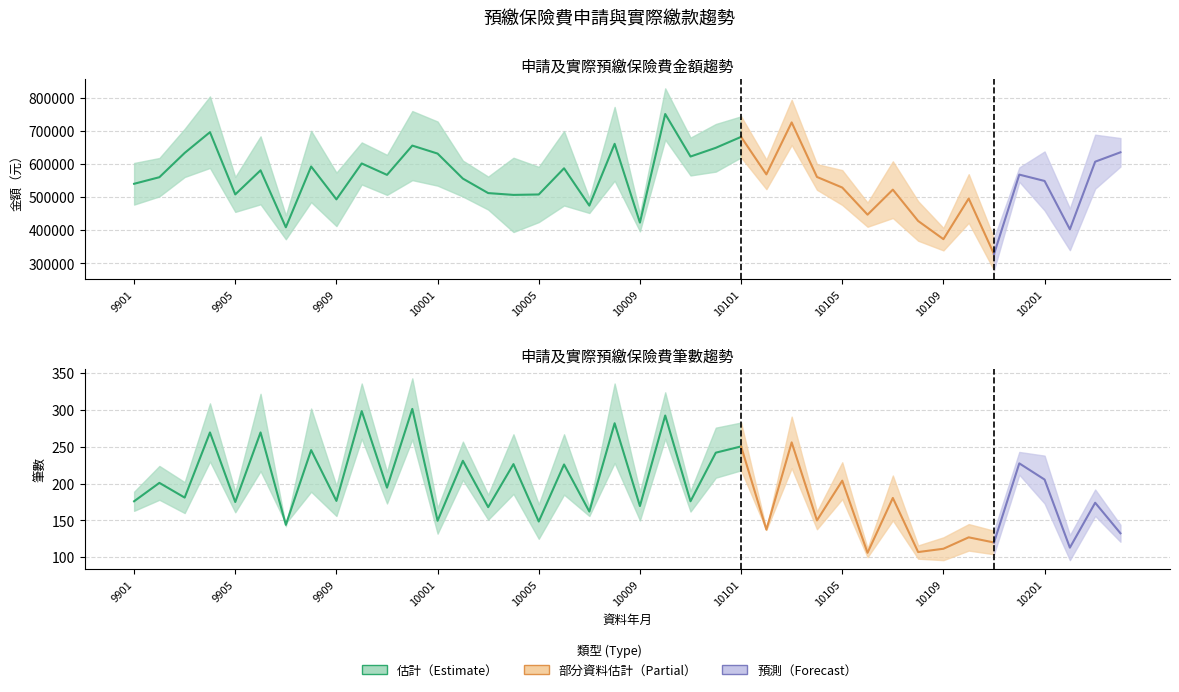

Which has a higher value, 10012 or 9911?

10012